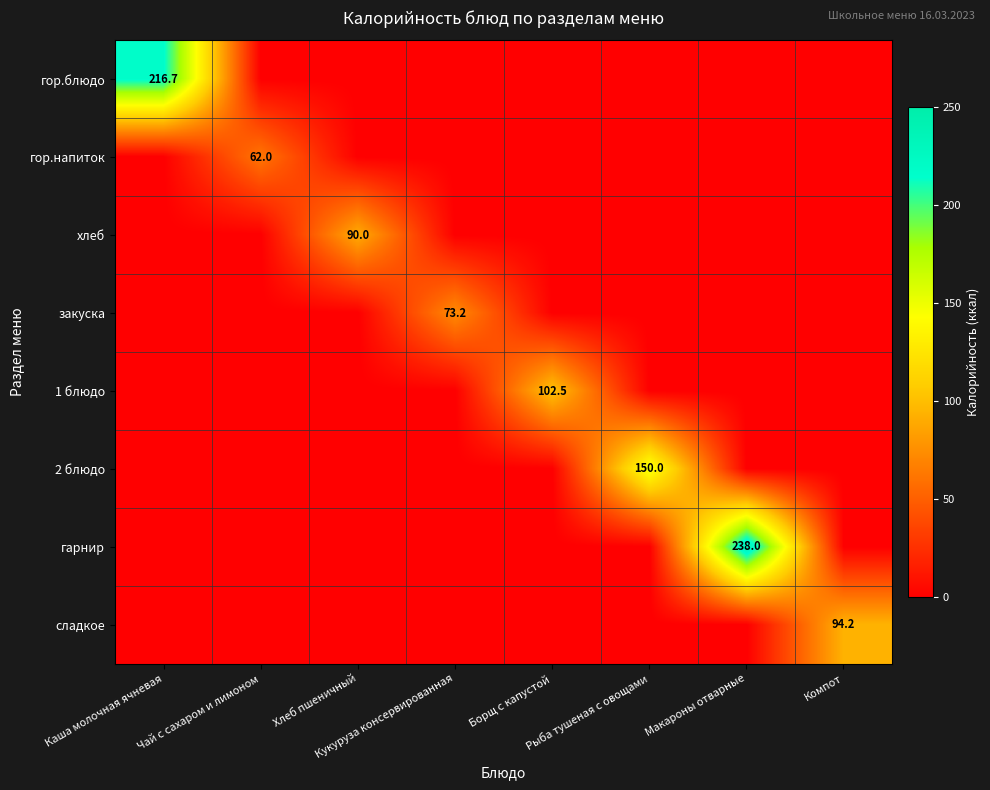

List the series in order of their peak value, highest first.

гарнир, гор.блюдо, 2 блюдо, 1 блюдо, сладкое, хлеб, закуска, гор.напиток